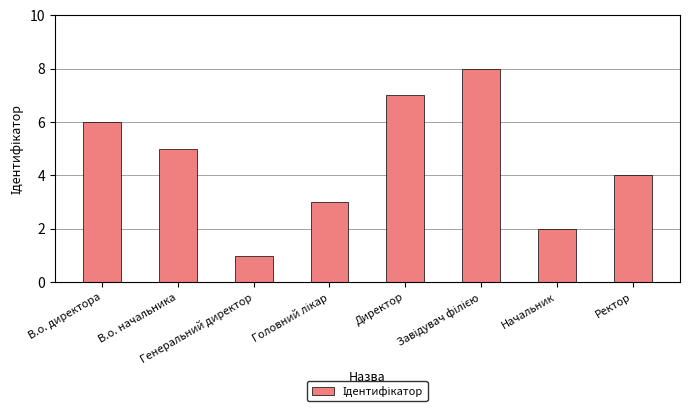

Reading left to right, what are all the values shown in this chart?

6	5	1	3	7	8	2	4